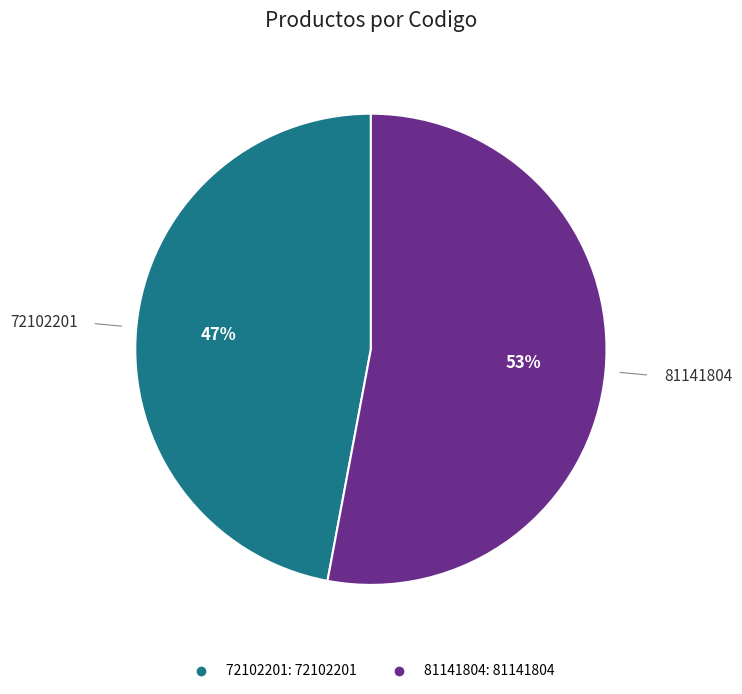

Count the number of slices in the pie.

2